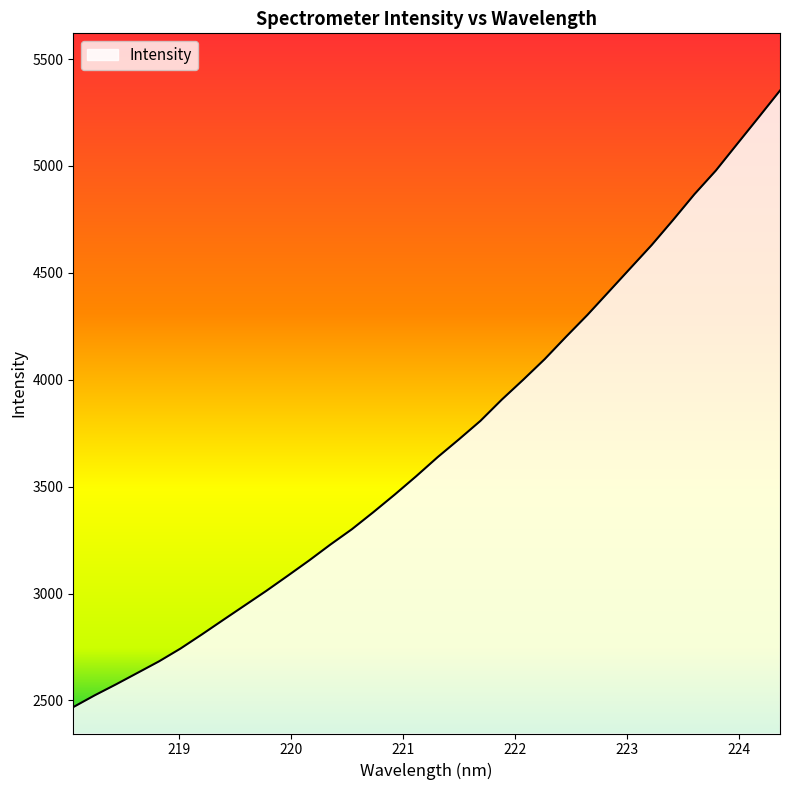

What is the minimum value shown in the chart?

2469.0